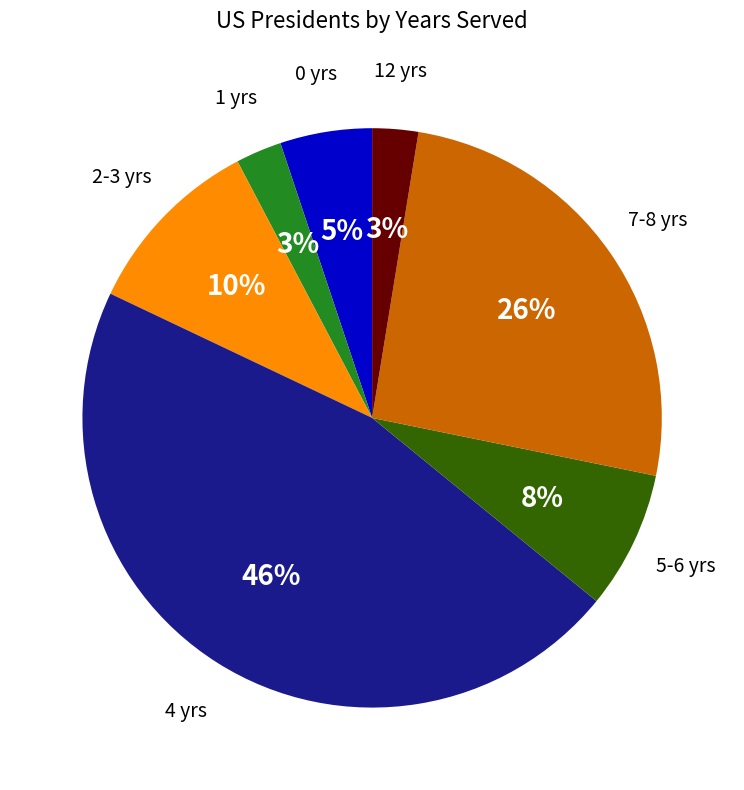

Is there any slice that represents more than half of the pie?

No